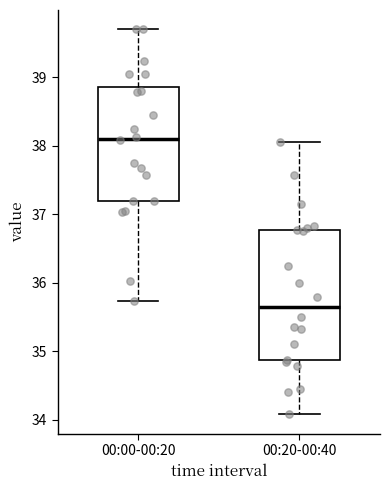

Reading left to right, read every box against the y-axis: the position of its median line, the range the box covers, and the ends of its whiskers. The values are not printed on the chart, so give them approximately, as read against the axis.

00:00-00:20: median 38.1, box 37.2 to 38.9, whiskers 35.7 to 39.7
00:20-00:40: median 35.7, box 34.9 to 36.8, whiskers 34.1 to 38.1